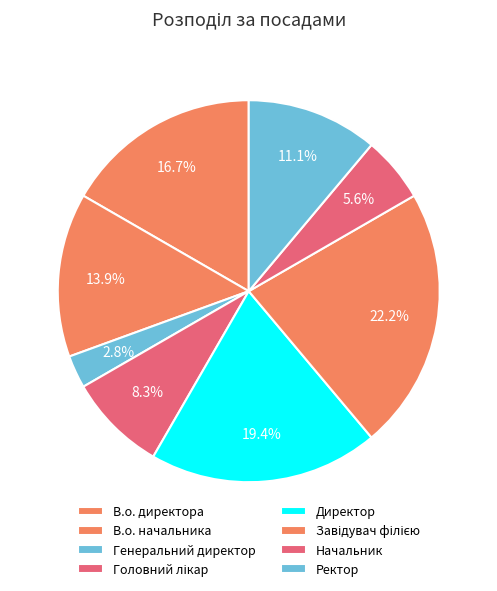

To the nearest percent, what is the difference between the В.о. начальника and Генеральний директор slice percentages?

11%